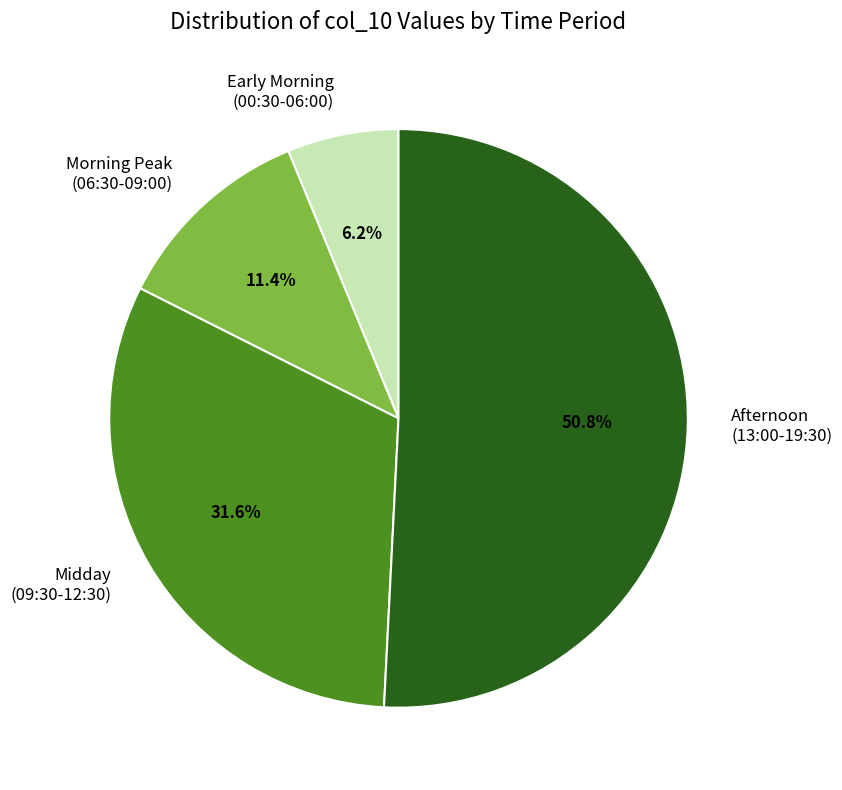

Rank the categories by value from lowest to highest.

Early Morning (00:30-06:00), Morning Peak (06:30-09:00), Midday (09:30-12:30), Afternoon (13:00-19:30)